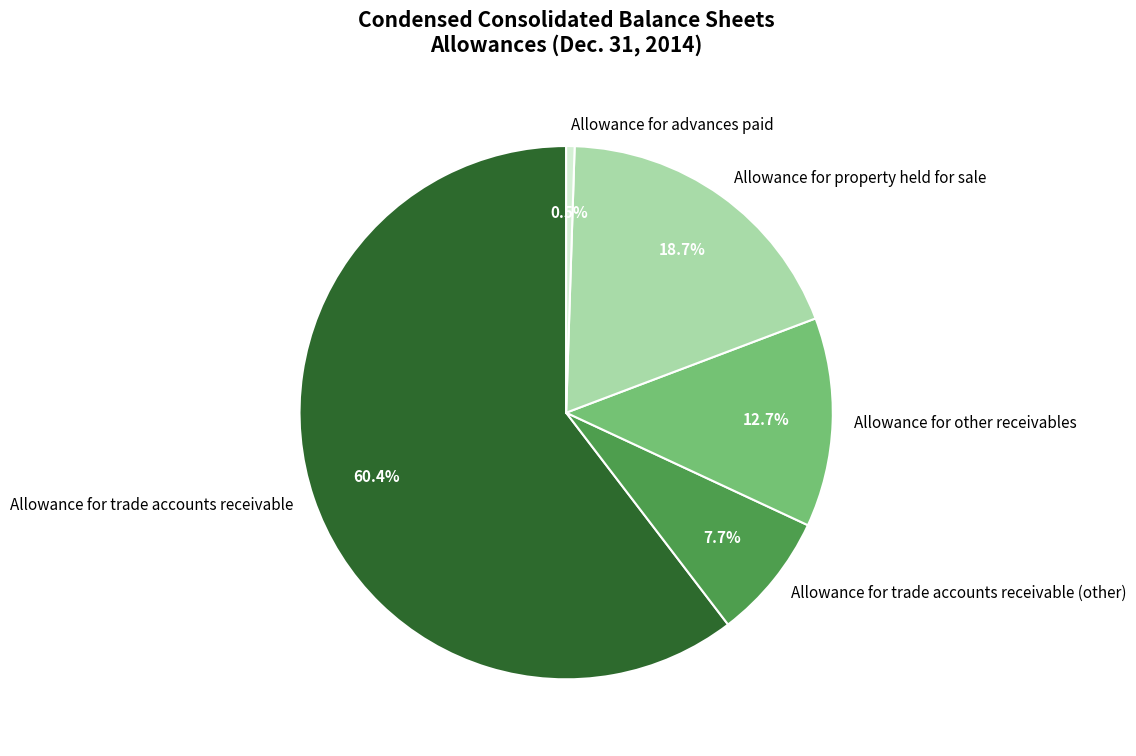

Which category has the biggest portion of the pie?

Allowance for trade accounts receivable